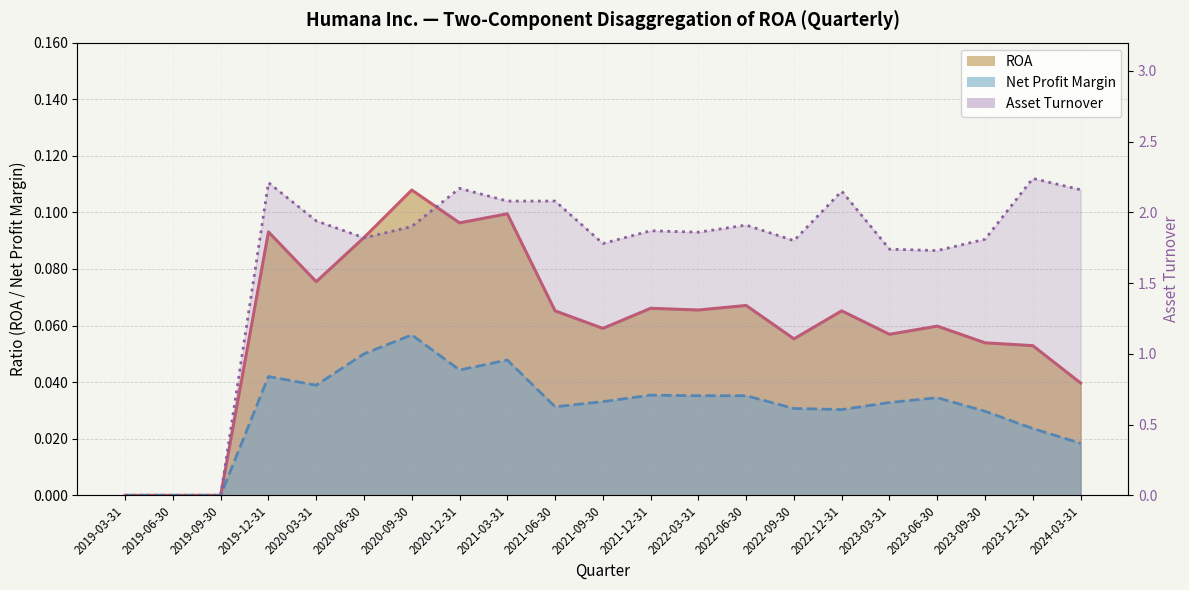

Which has a higher value, 2020-09-30 or 2023-12-31?

2020-09-30